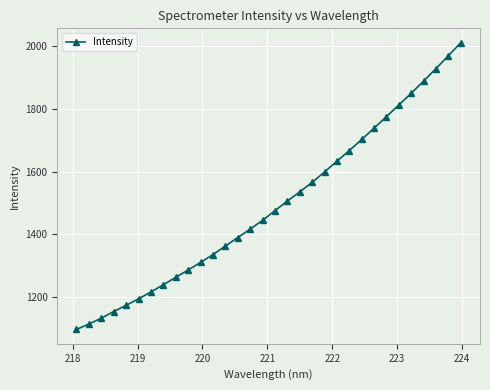

What is the value of the 25th point from the left?

1739.0